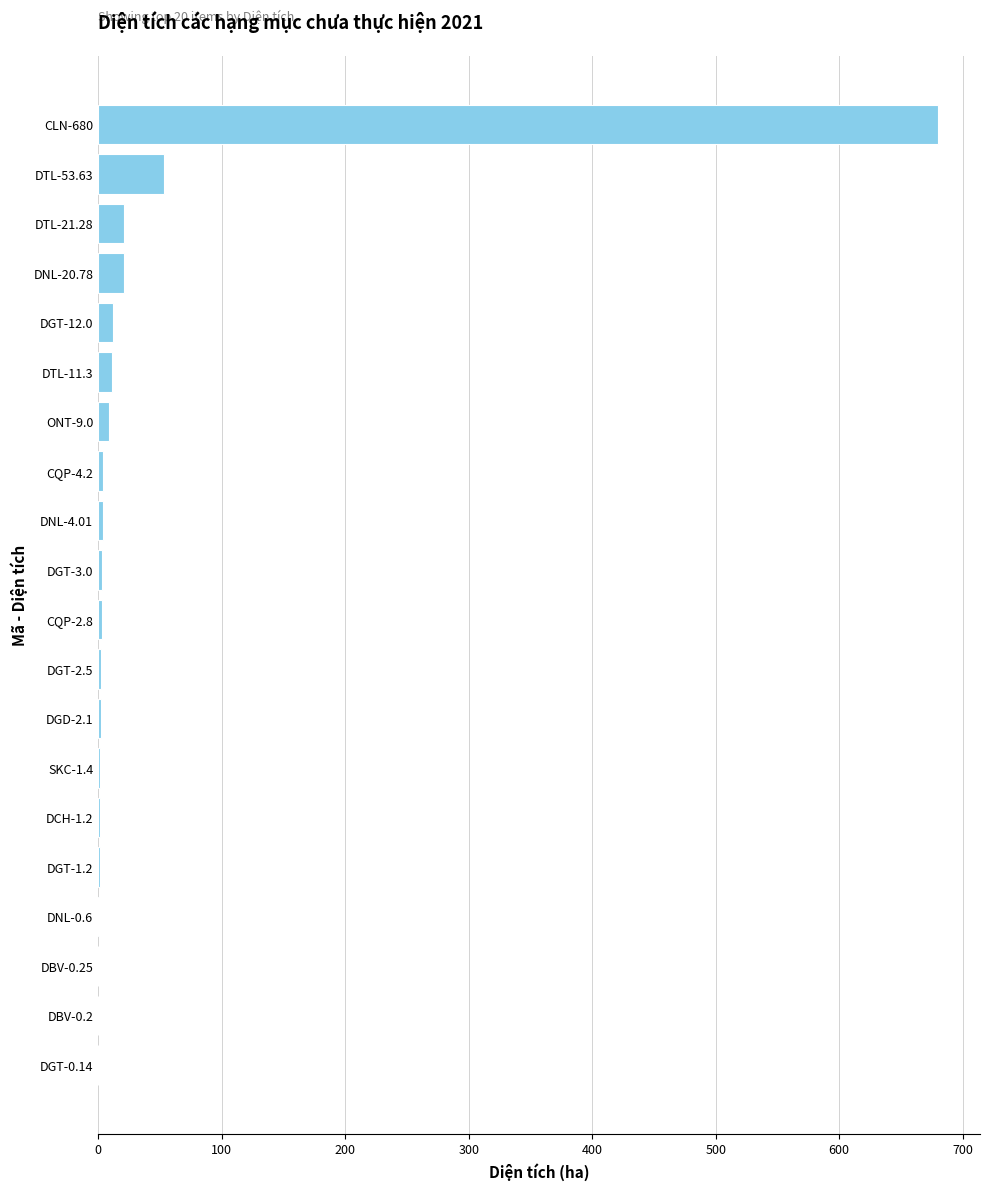

At which label is the value closest to 340?

DTL-53.63